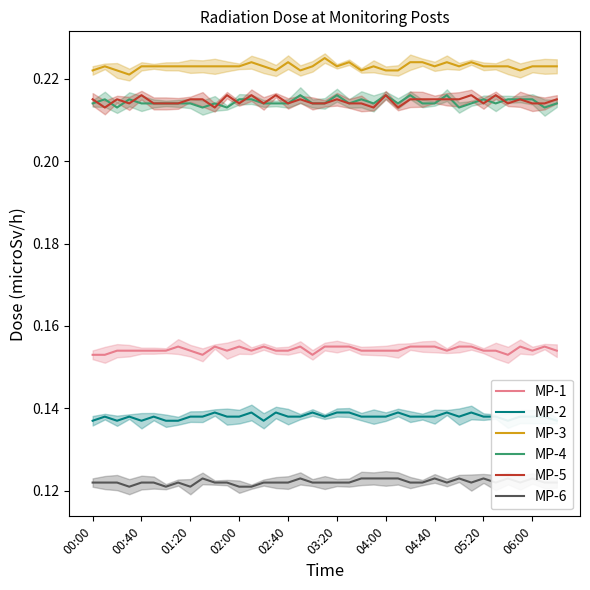

At how many categories does at least one series exceed 0?

39